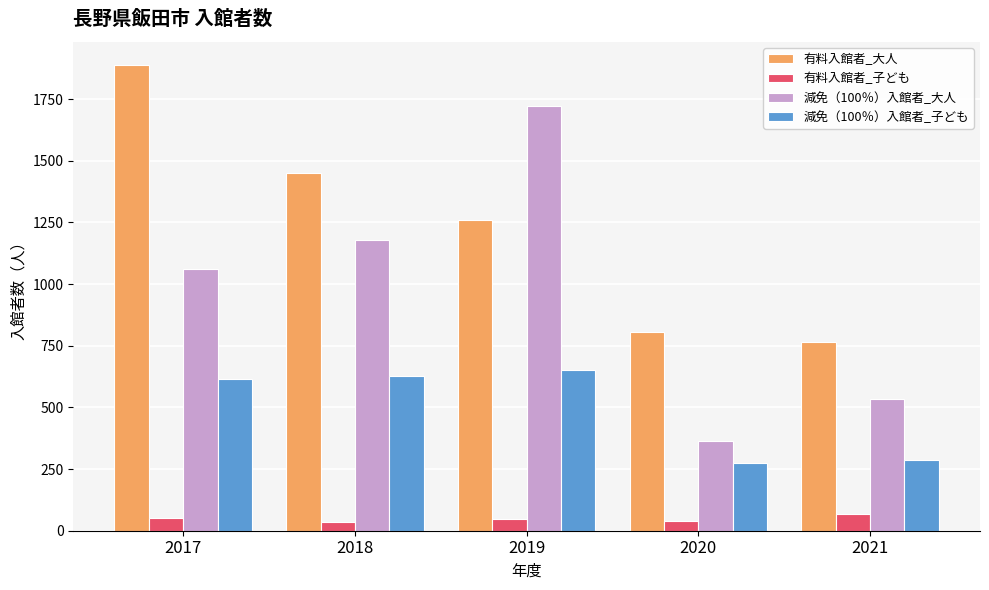

What is the minimum value shown in the chart?

35